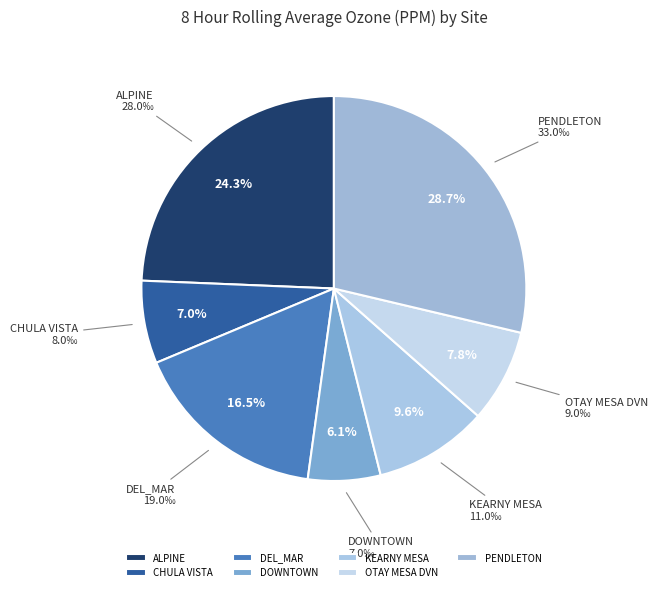

Does PENDLETON account for over 50% of the chart?

No